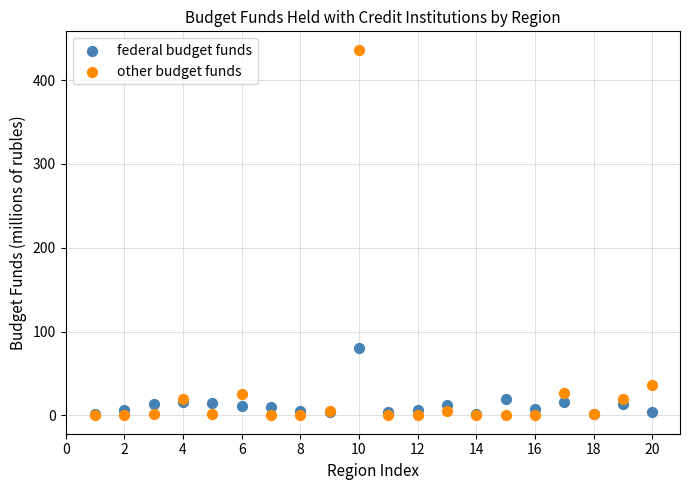

Across all series, what Y value is closest to 218?

80.7